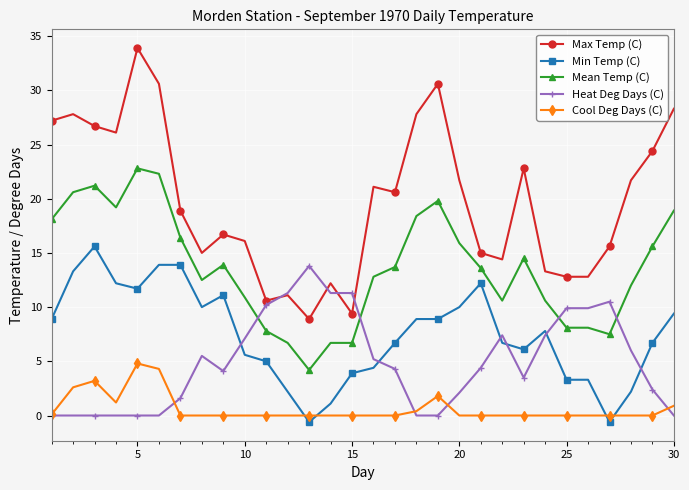

True or false: Min Temp (C) has more than 0 points higher than both neighbors.

True